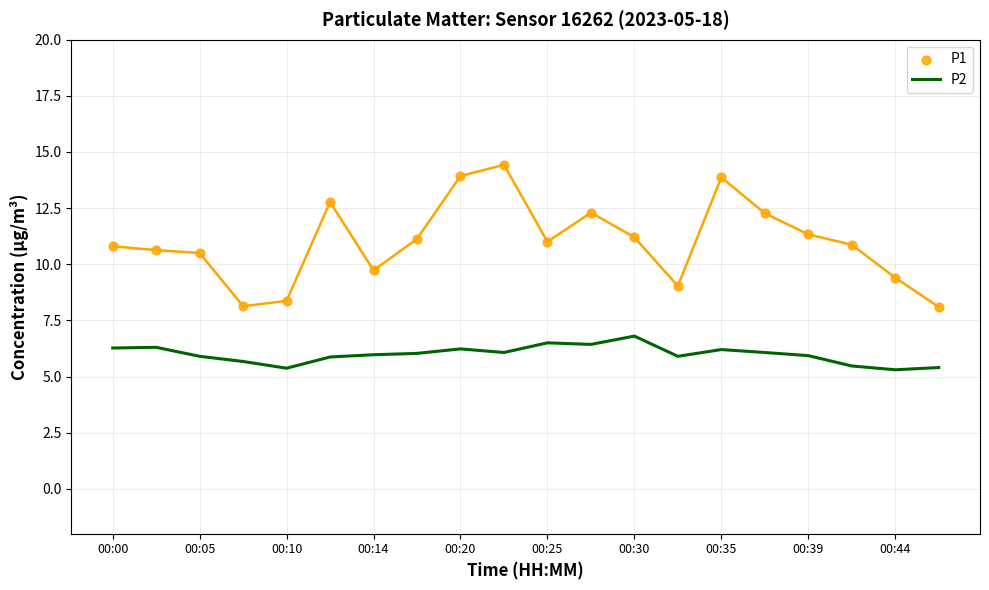

True or false: P2 has a value of 5.9 at 00:05.

True